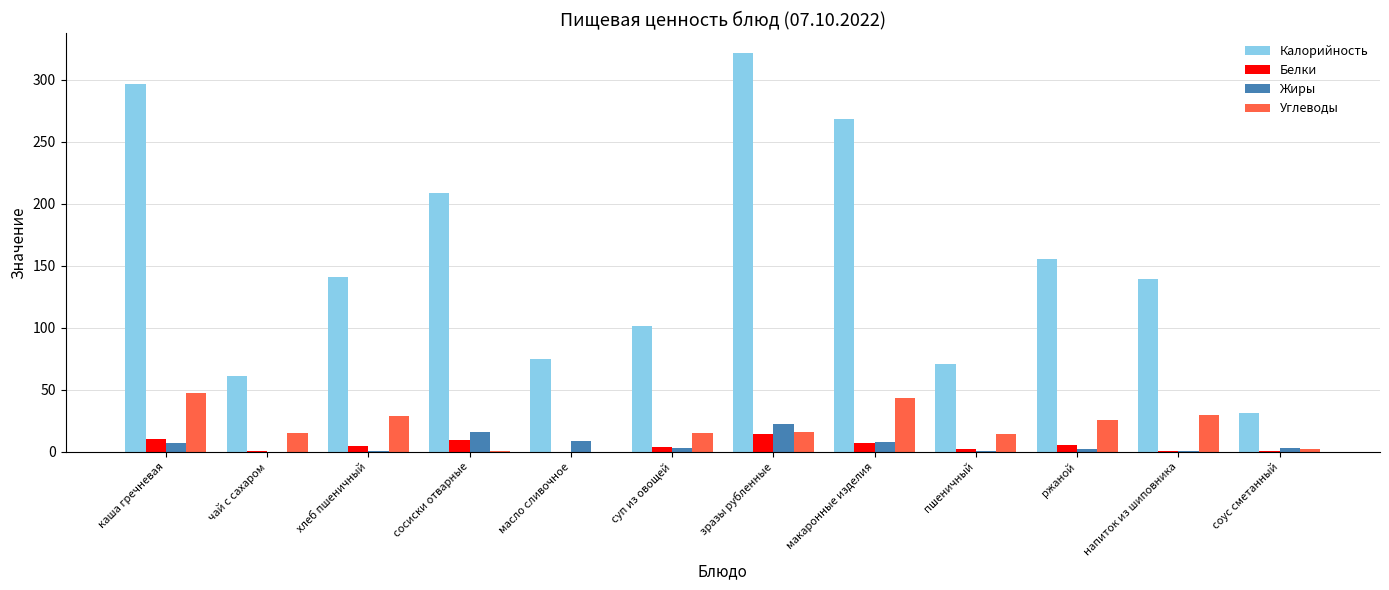

Between суп из овощей and ржаной, which series saw the biggest shift?

Калорийность